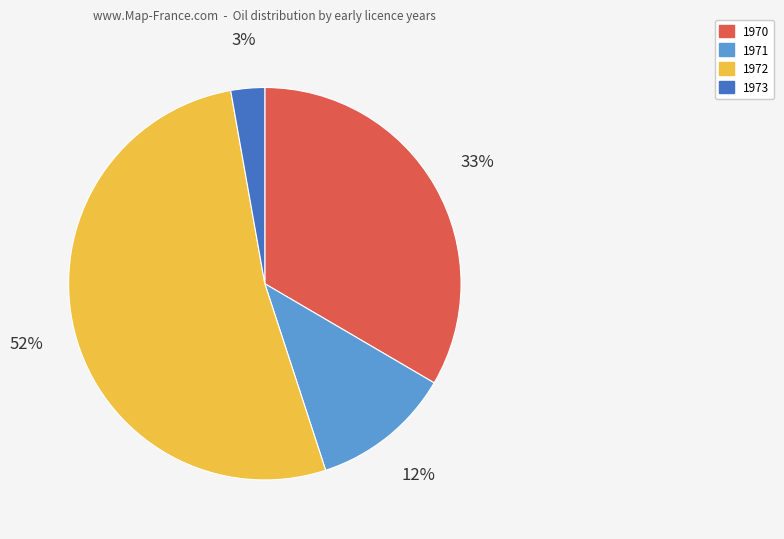

The 1971 slice represents 1% of the pie. True or false?

False